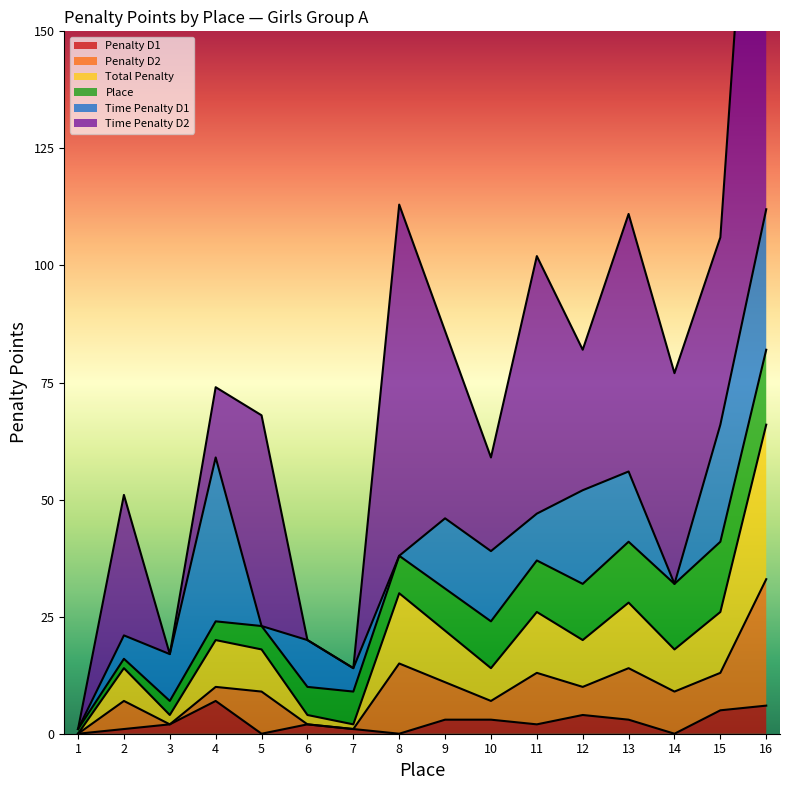

True or false: Time Penalty D2 has more than 2 interior local peaks.

True